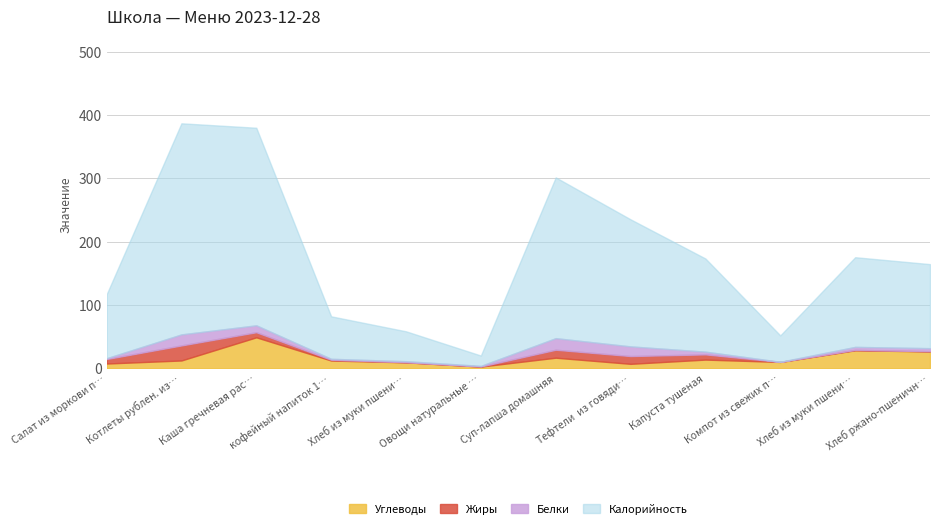

Which category has the lowest value in the Жиры series?

Компот из свежих плодов/яблок